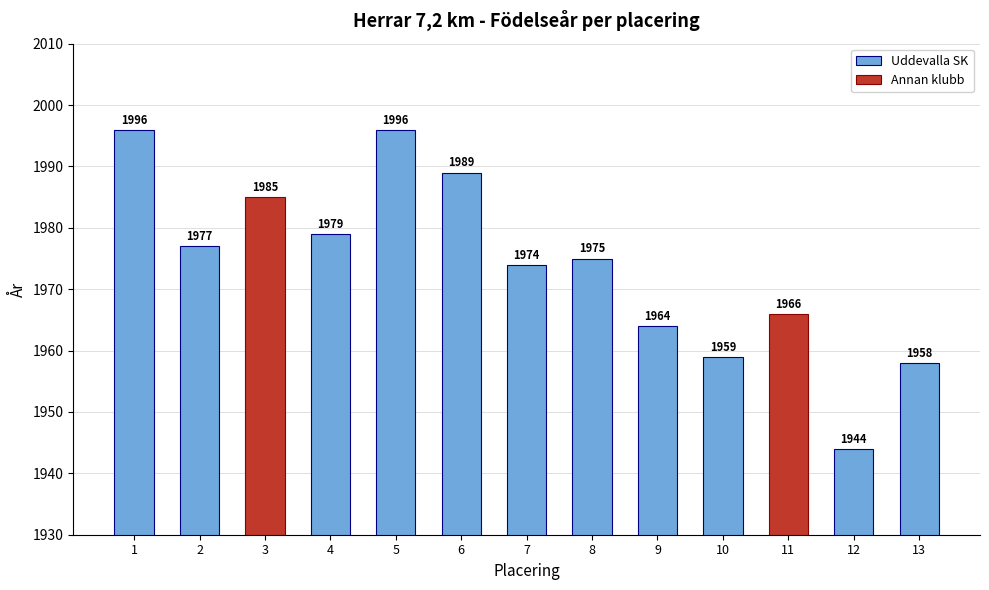

How many groups of bars are there?

13